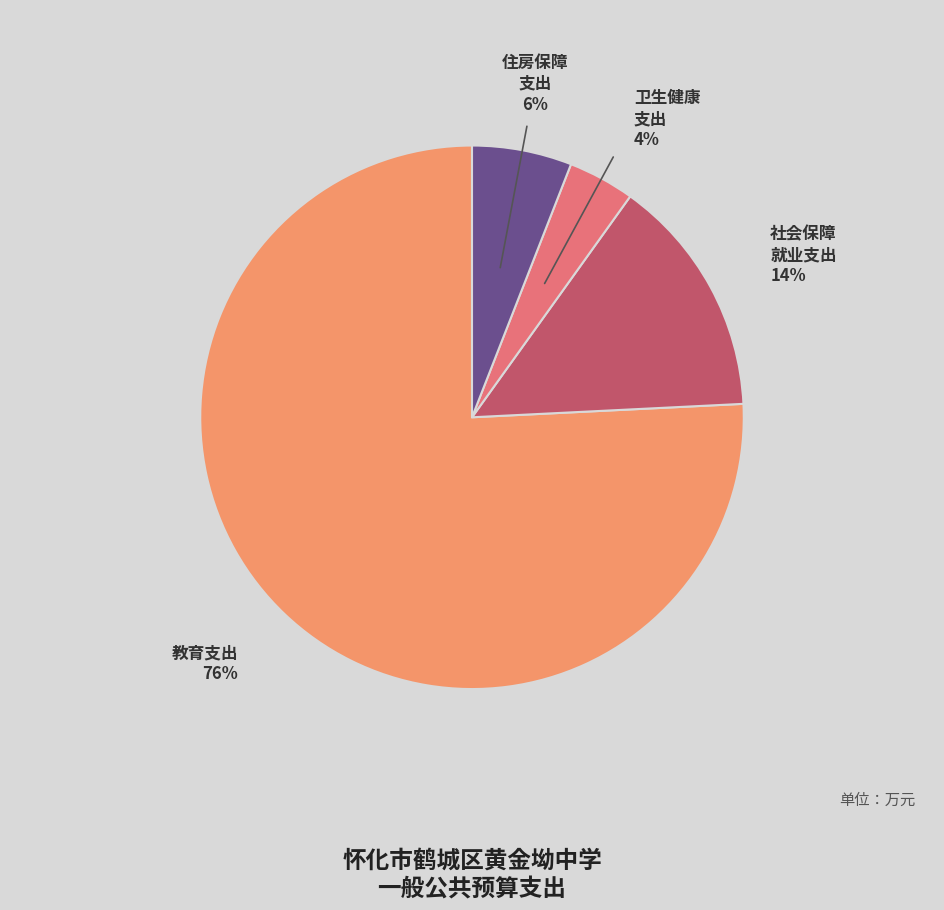

To the nearest percent, what is the difference between the largest and smallest slice percentages?

72%